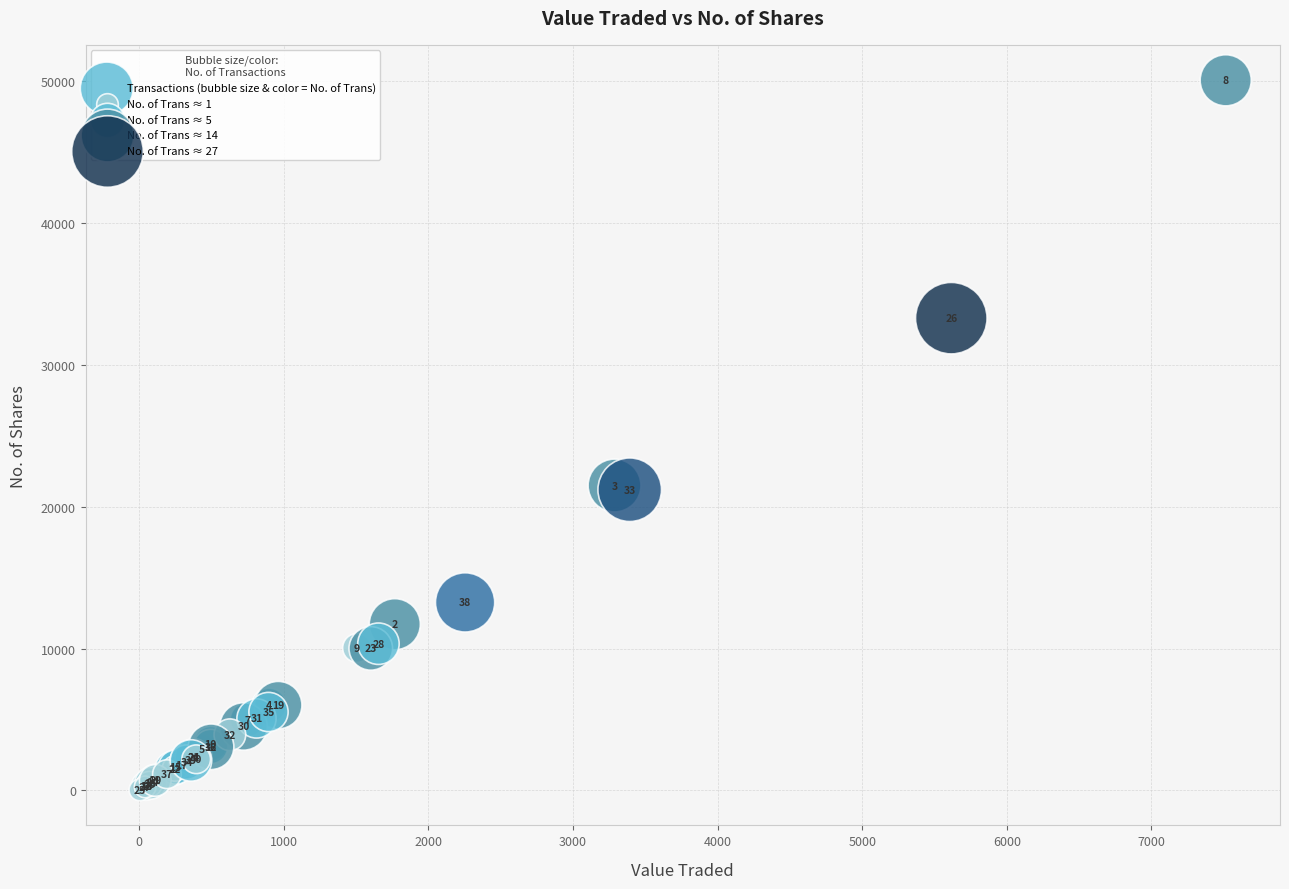

What Y value in the scatter plot is closest to 25060?

21507